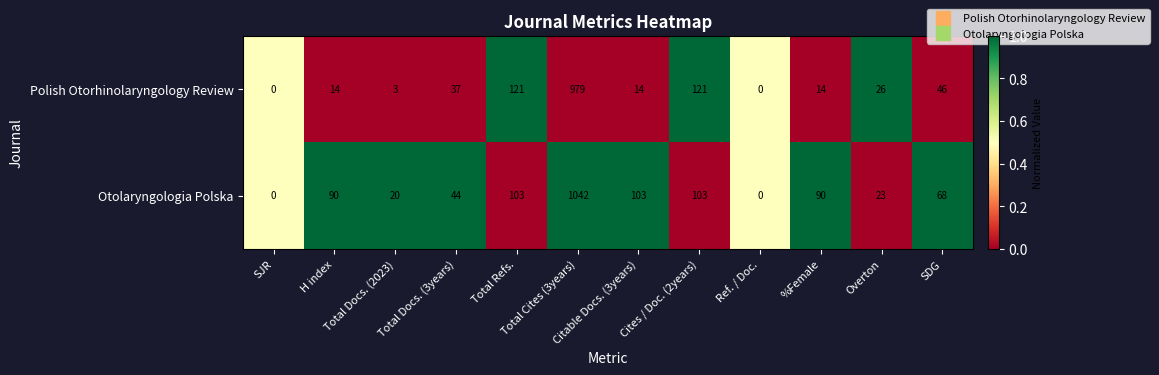

What is the average value of the Polish Otorhinolaryngology Review series?

115